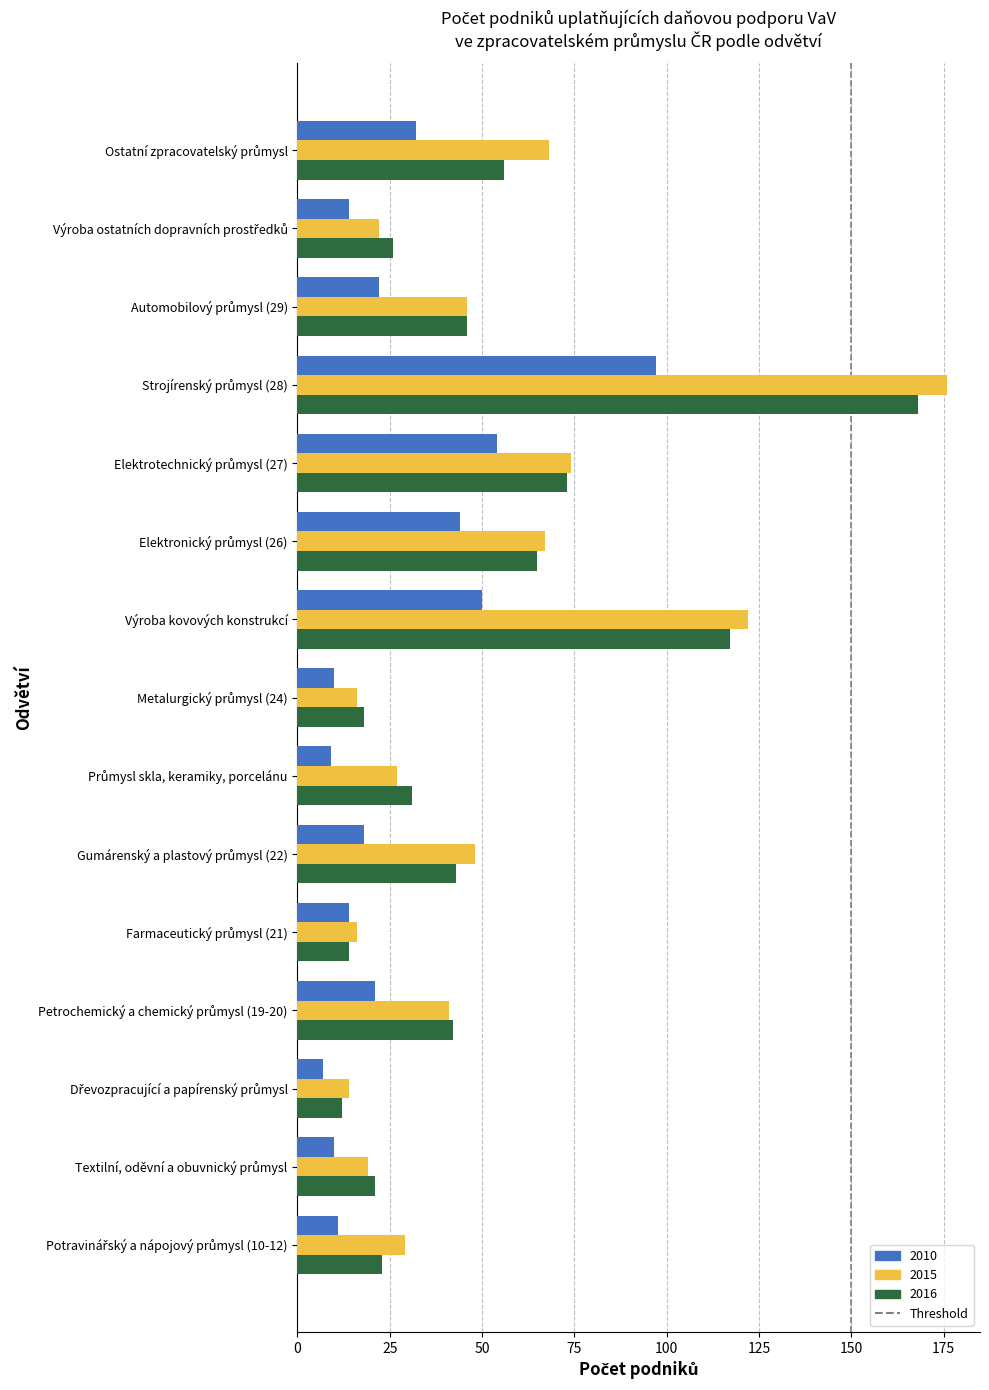

List the series in order of their peak value, lowest first.

2010, 2016, 2015